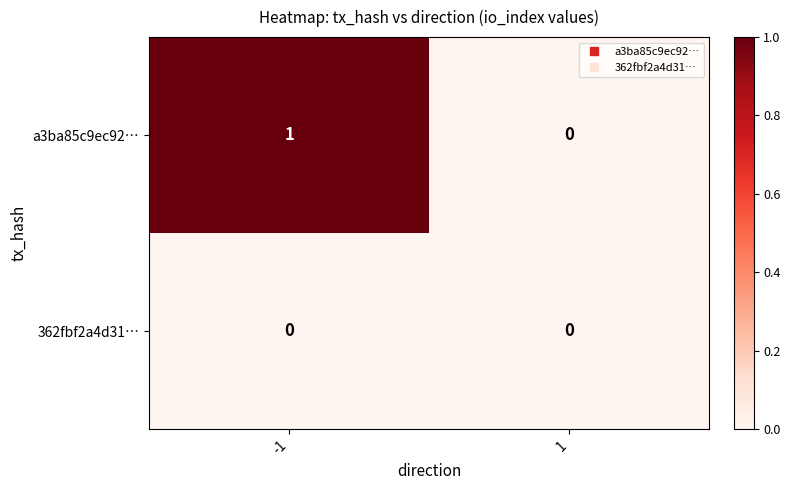

List the series in order of their peak value, lowest first.

362fbf2a4d31…, a3ba85c9ec92…